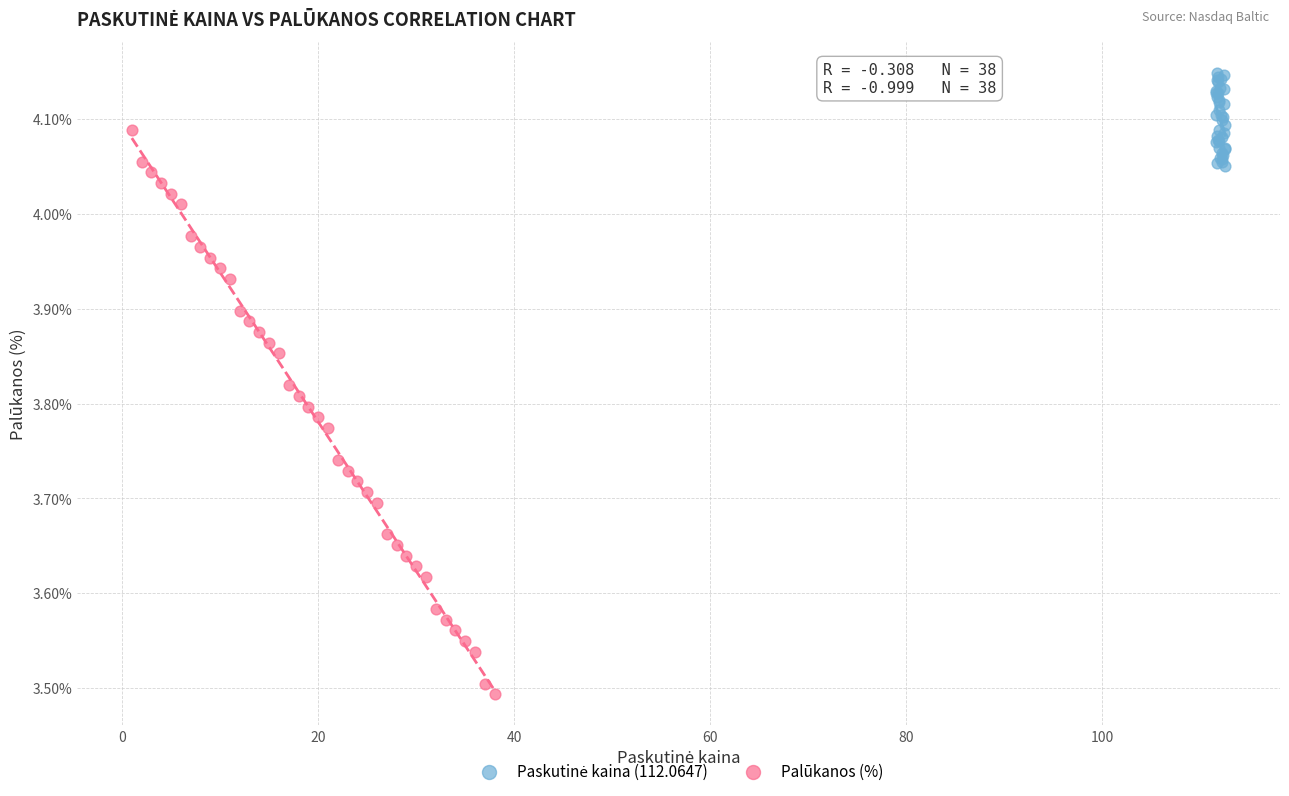

Which series has the largest Y range (max minus min)?

Palūkanos (%)